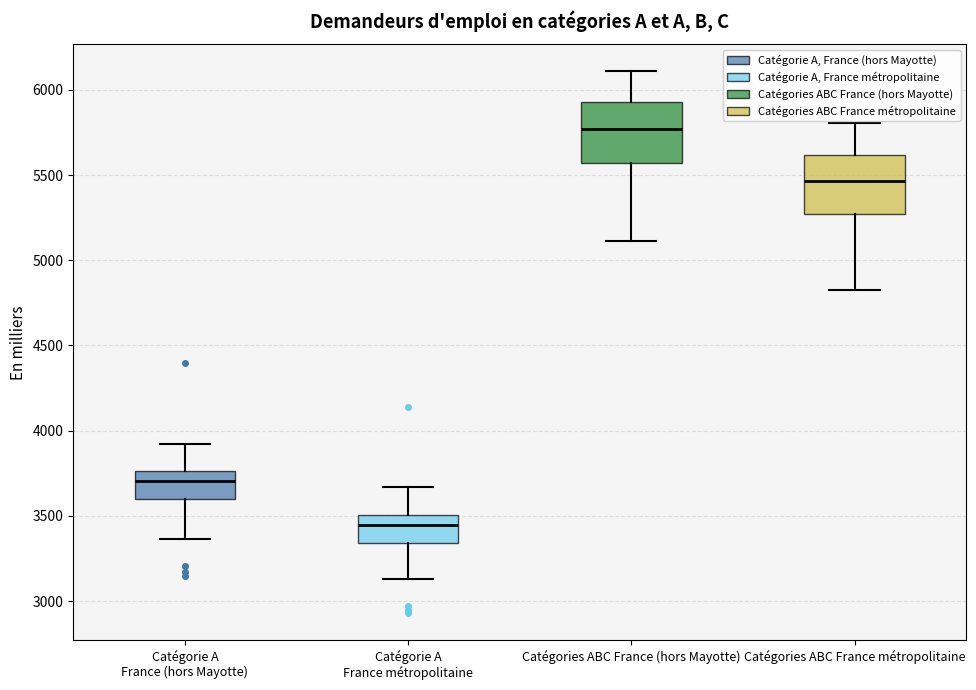

Which box's median line is the highest?

Catégories ABC France (hors Mayotte)